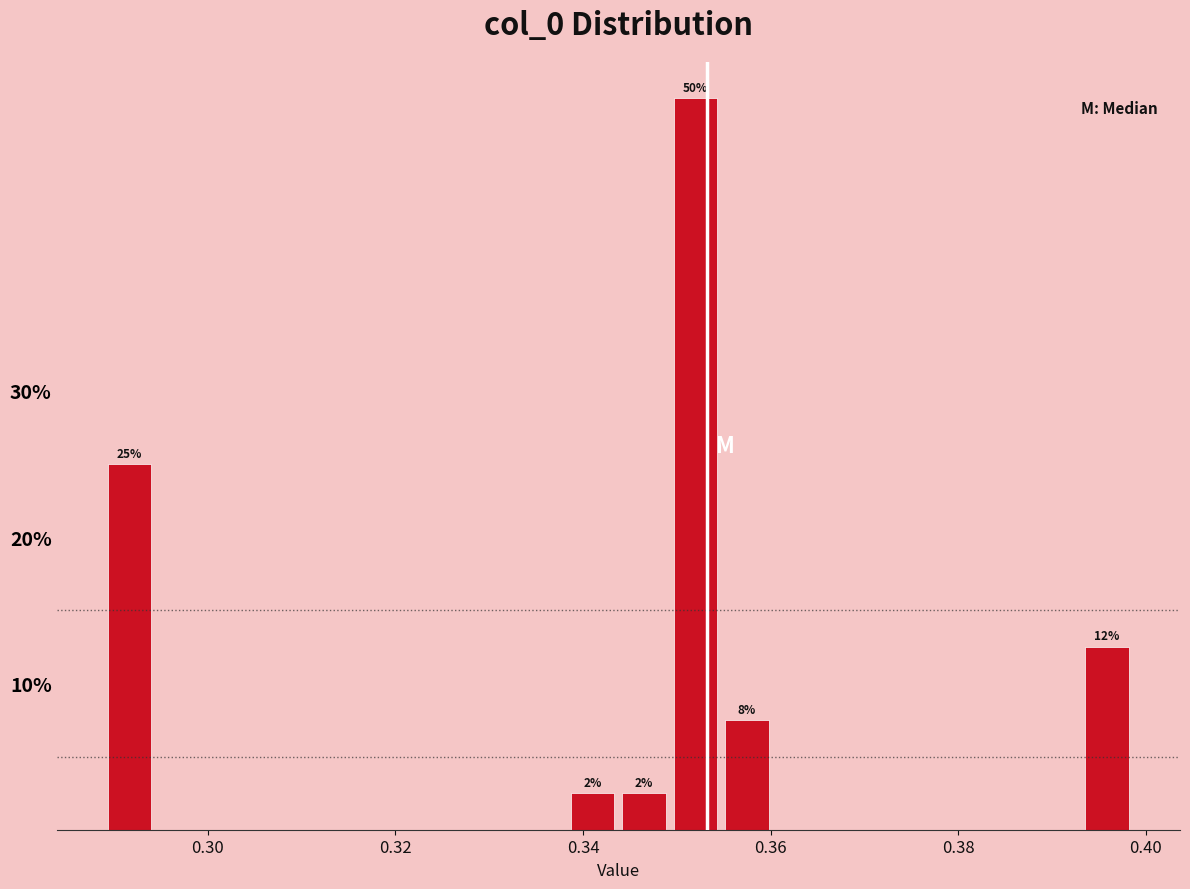

Read against the x-axis, roughly where is the centre of the tallest bar?

0.352